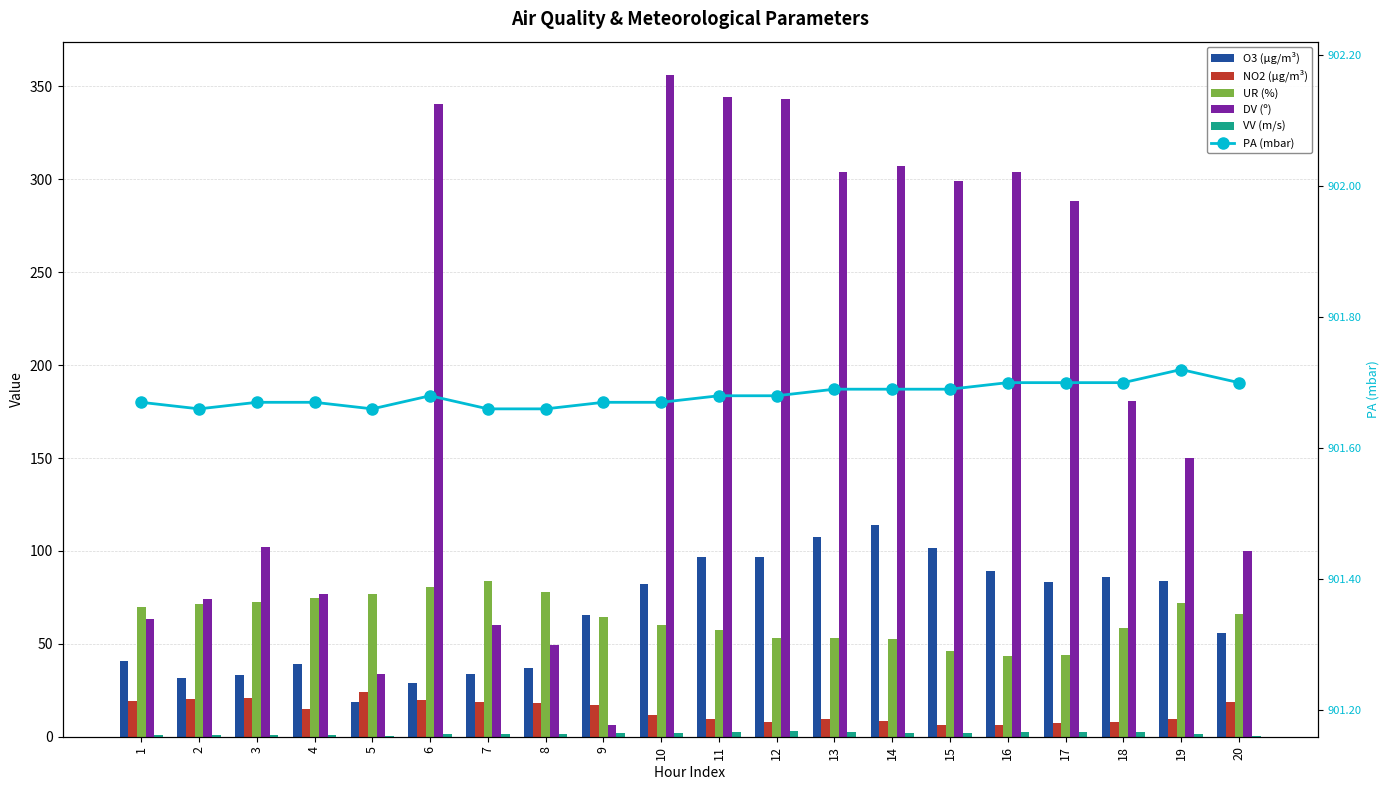

What is the sum of all NO2 (µg/m³) values?

276.7